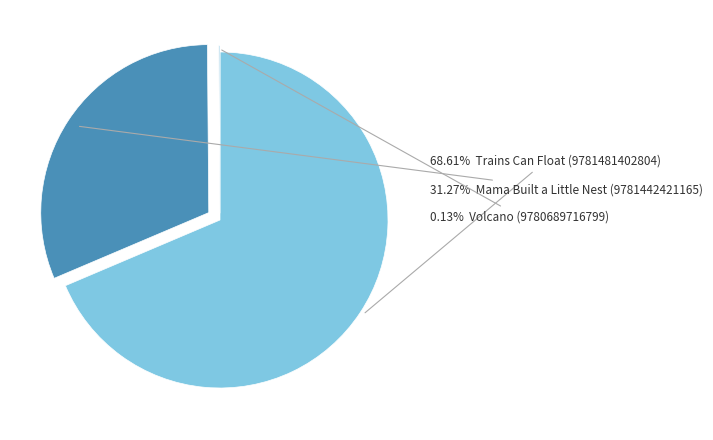

Does any single category account for the majority?

Yes